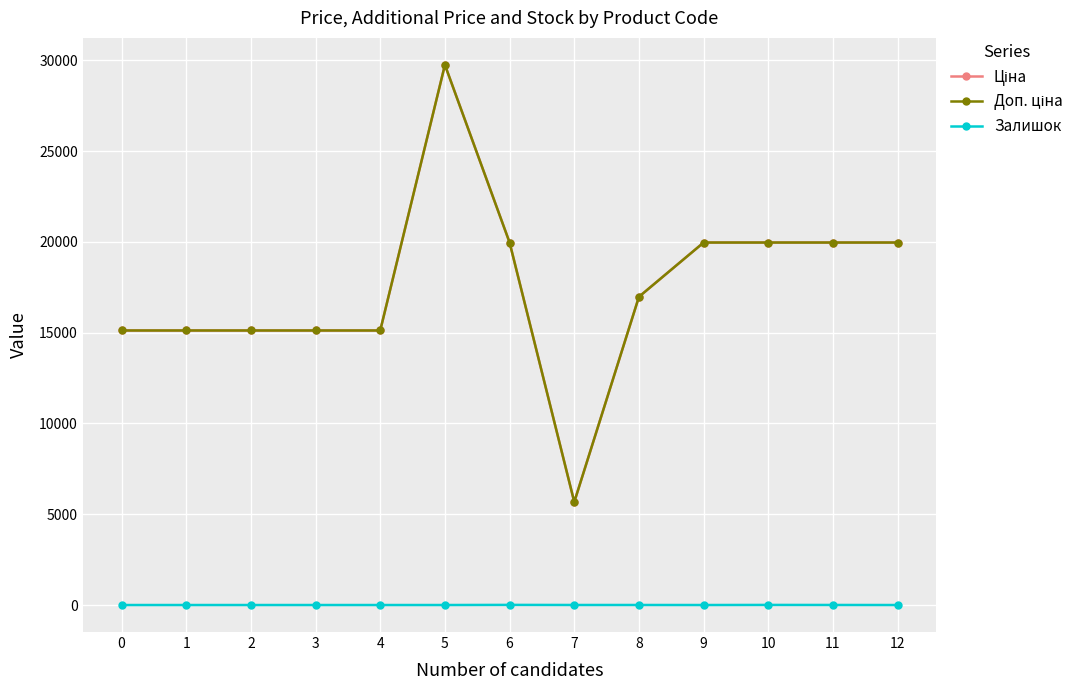

Reading right to left, extract all data points from this chart.

Ціна: 19964.2	19964.2	19964.2	19964.2	16976.3	5673.8	19964.2	29747.2	15120.0	15120.0	15120.0	15120.0	15120.0
Доп. ціна: 19964.2	19964.2	19964.2	19964.2	16976.3	5673.8	19964.2	29747.2	15120.0	15120.0	15120.0	15120.0	15120.0
Залишок: 0.0	3.0	5.0	0.0	2.0	2.0	7.0	0.0	0.0	0.0	0.0	0.0	0.0